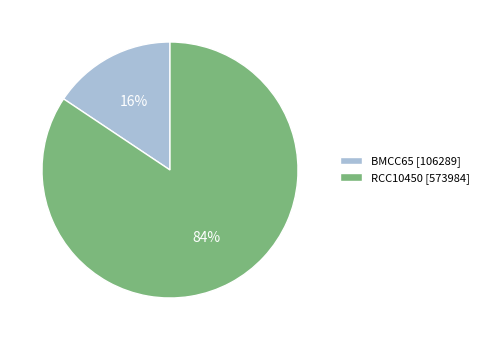

Rank the categories by value from lowest to highest.

BMCC65, RCC10450